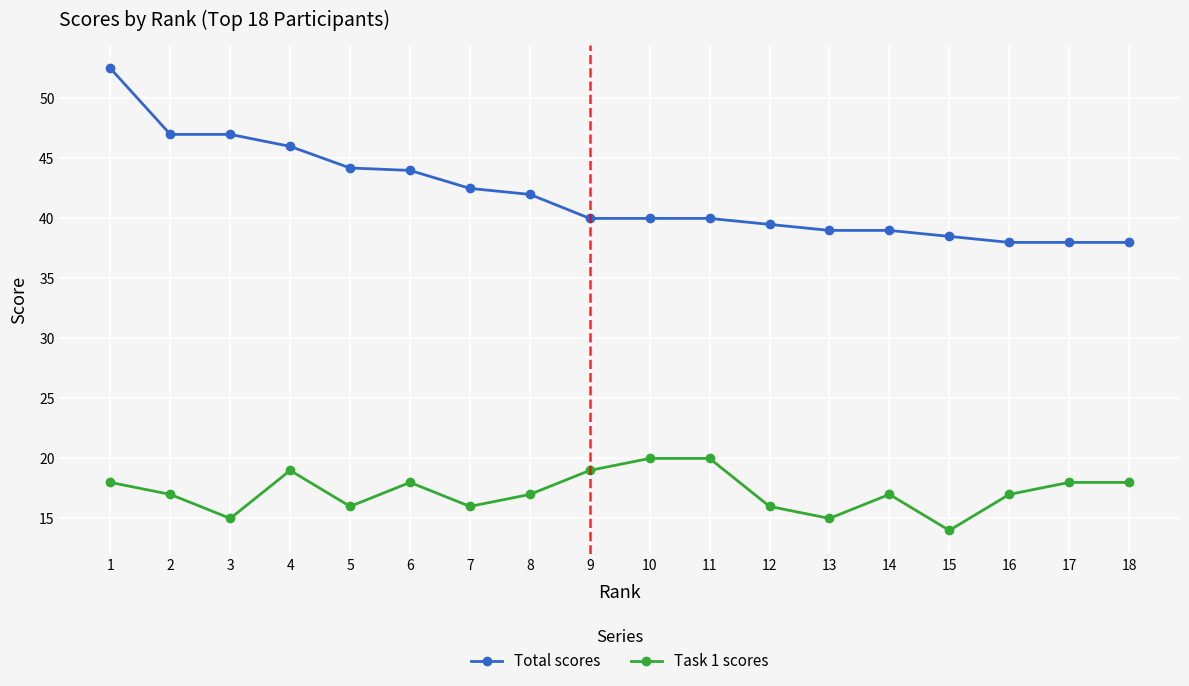

True or false: Task 1 scores and Total scores cross at least once.

False